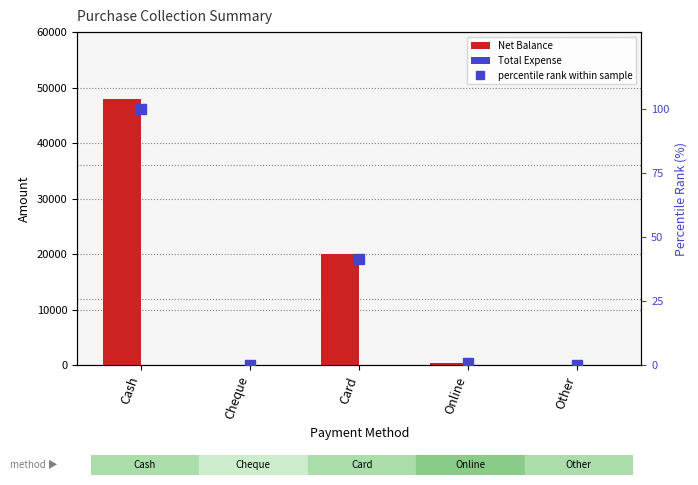

What is the average value of the percentile rank within sample series?

28.5